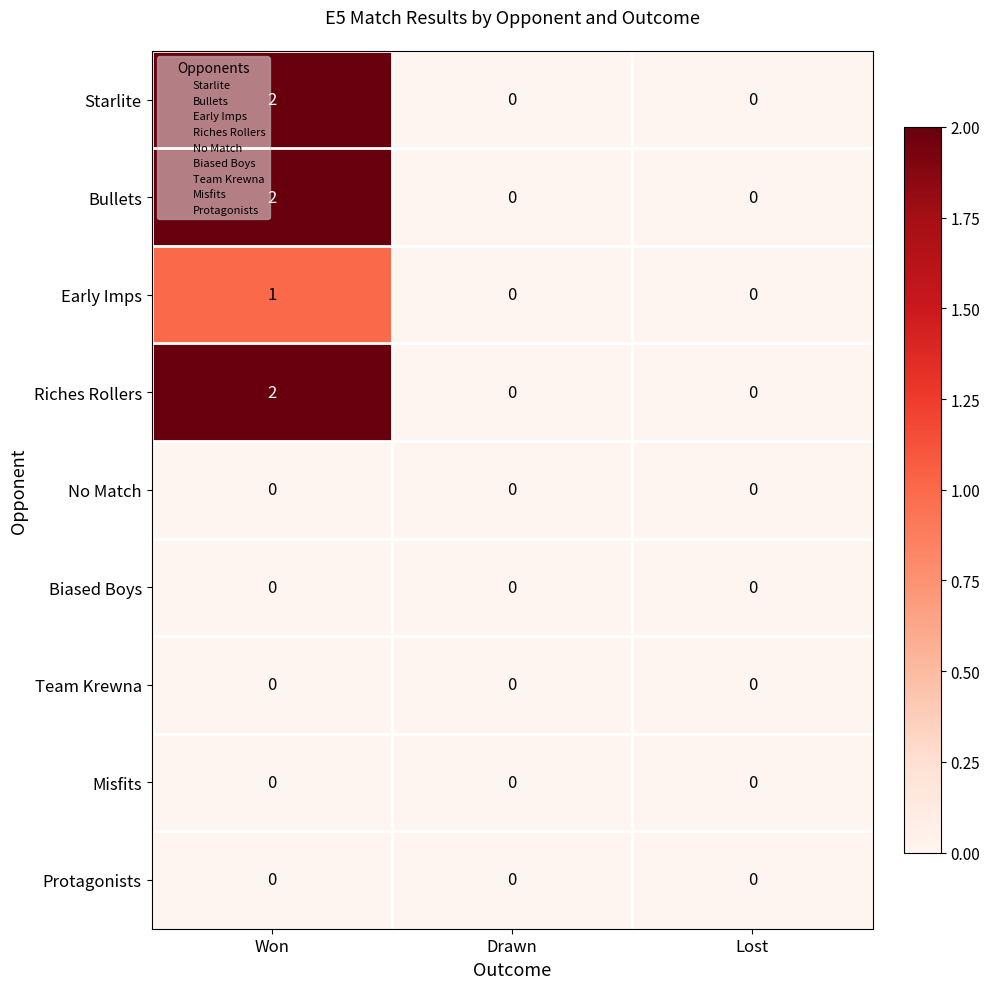

How many data points does each series have?

3